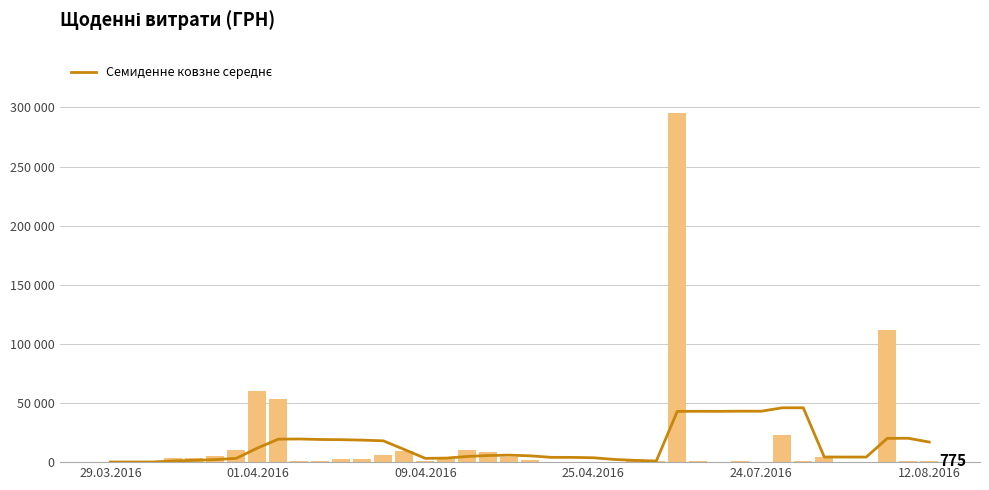

What is the sum of the Семиденне ковзне середнє values at 8 and 36?

23723.6